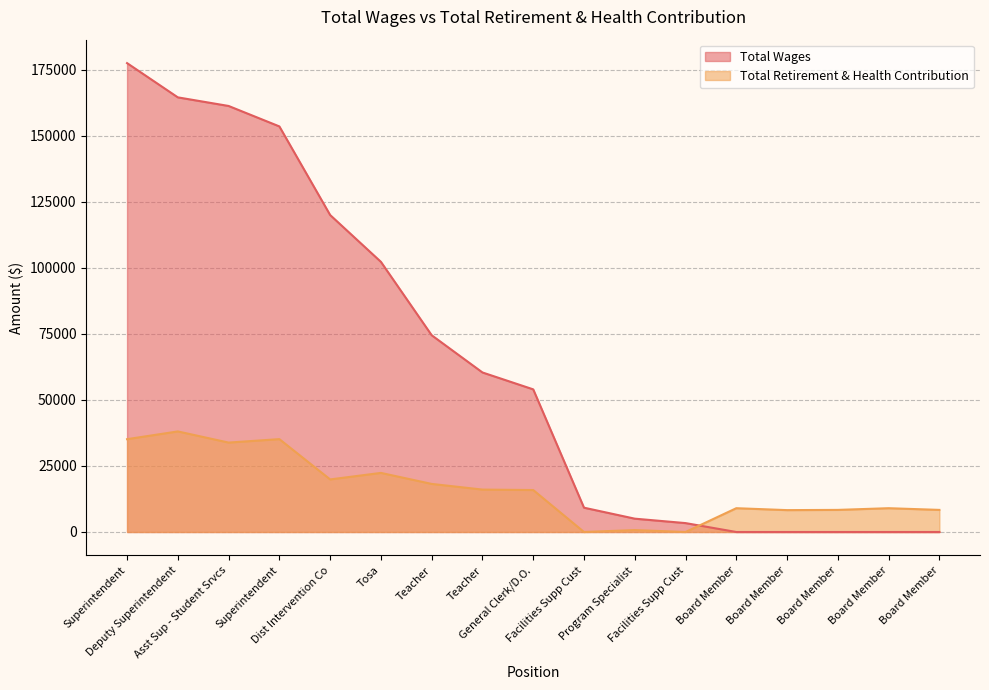

Which series ends up on top after the final intersection of Total Wages and Total Retirement & Health Contribution?

Total Retirement & Health Contribution